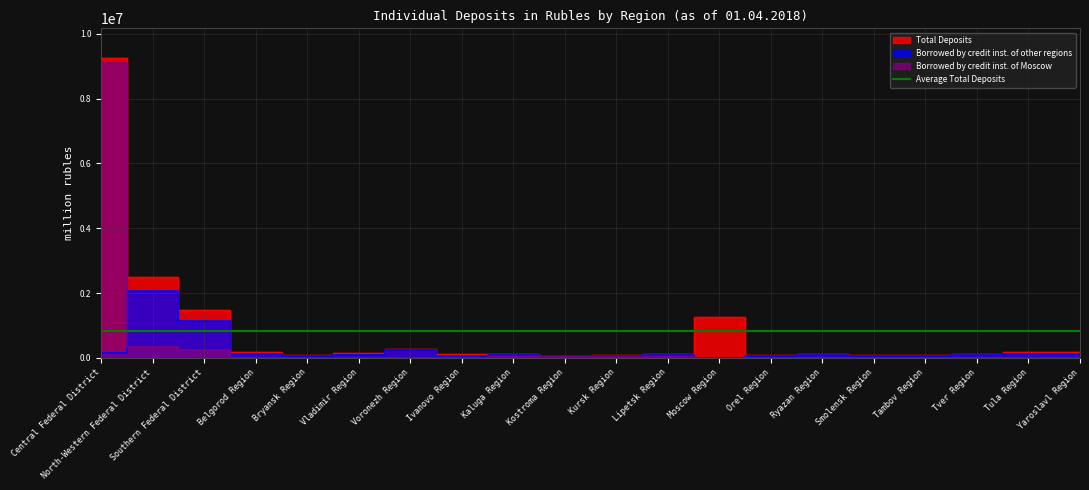

Where is the first local maximum for Borrowed by credit inst. of Moscow?

Vladimir Region